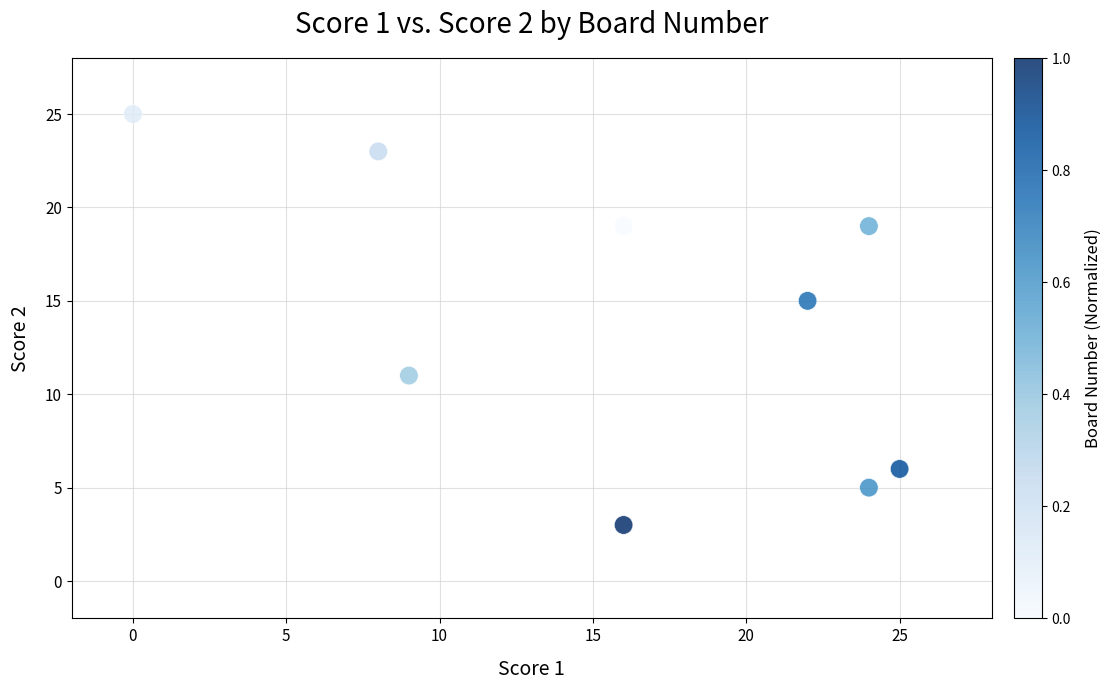

What Y value in the scatter plot is closest to 14?

15